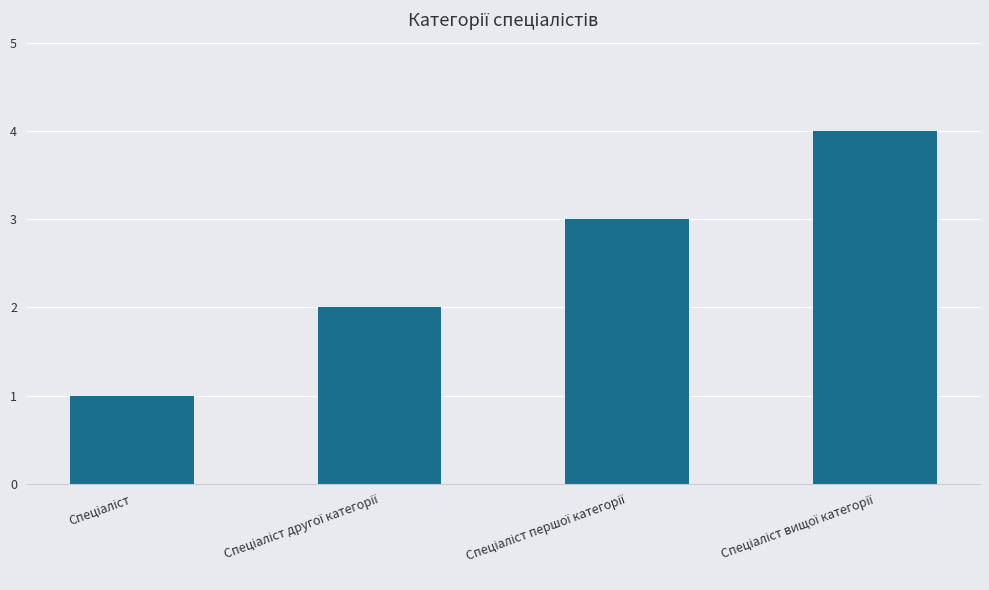

What is the sum of all values?

10